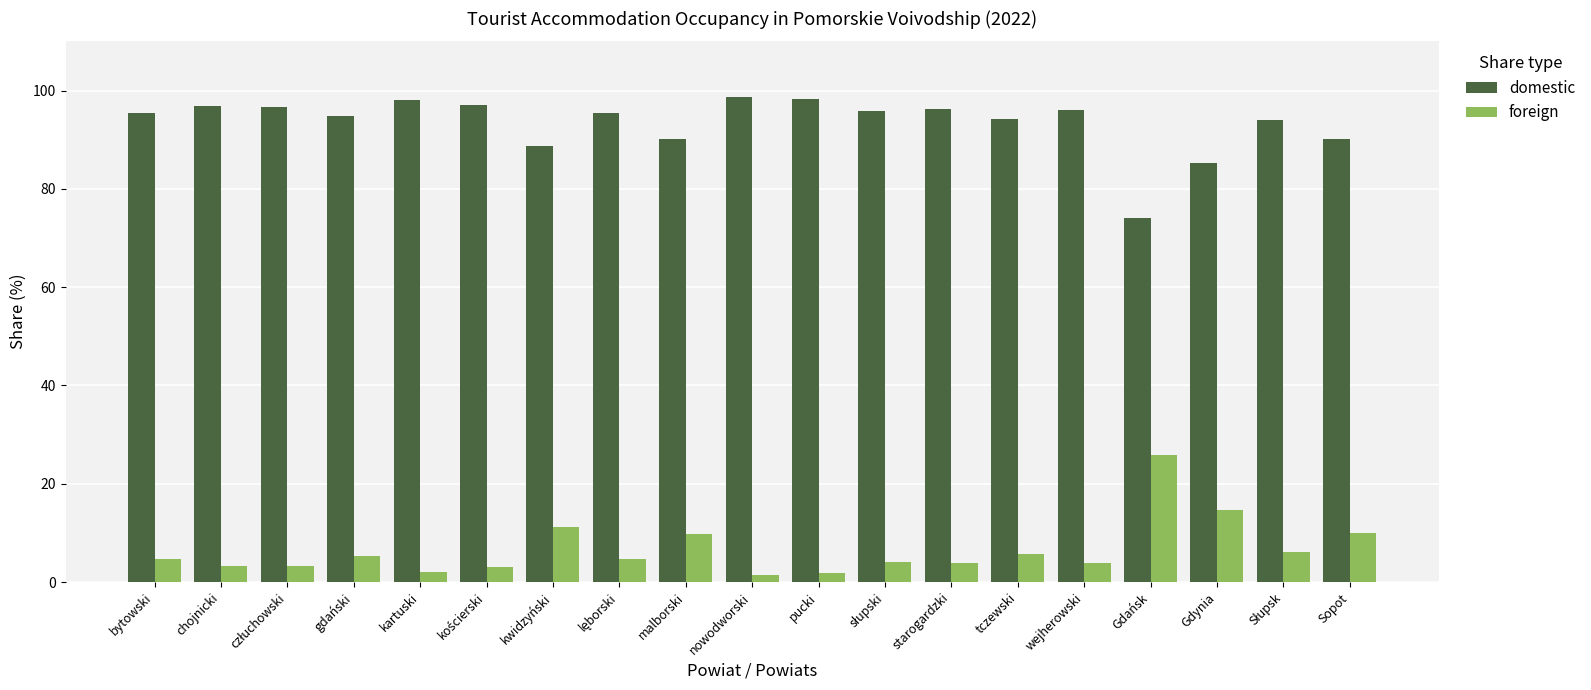

What is the total value across all series at malborski?

100.0